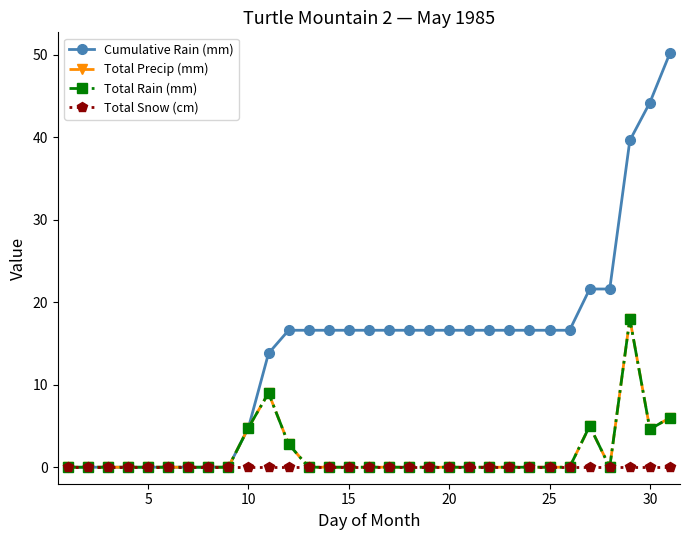

Does the chart have visible grid lines?

No